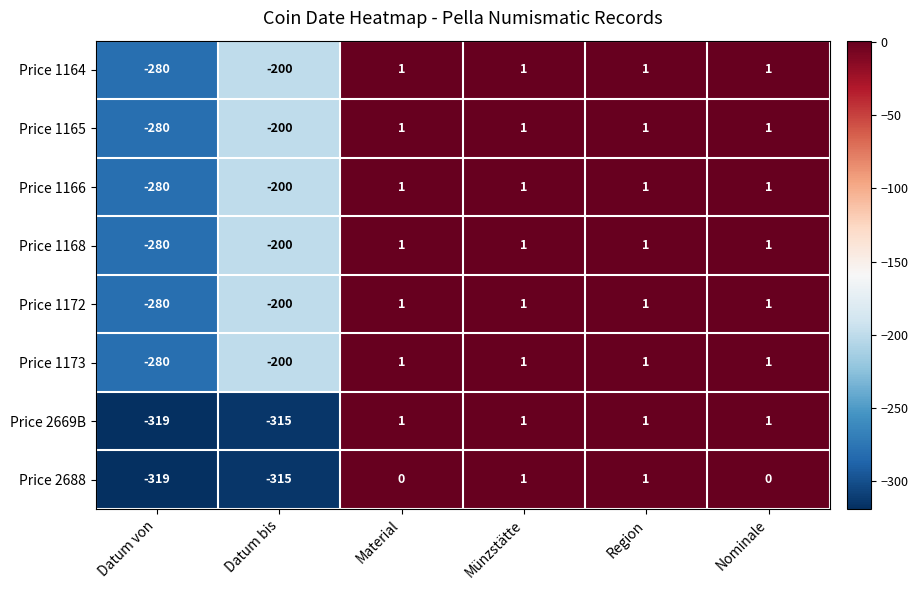

The value of Price 2688 at Material is 0. True or false?

True